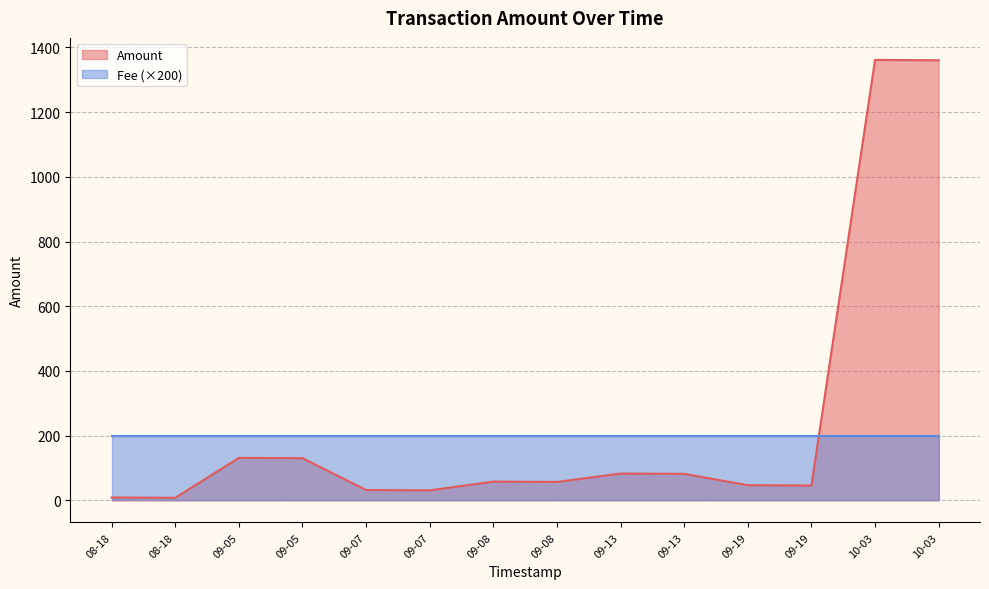

Read the Amount value at 2016-08-18 15:46:00.

8.0